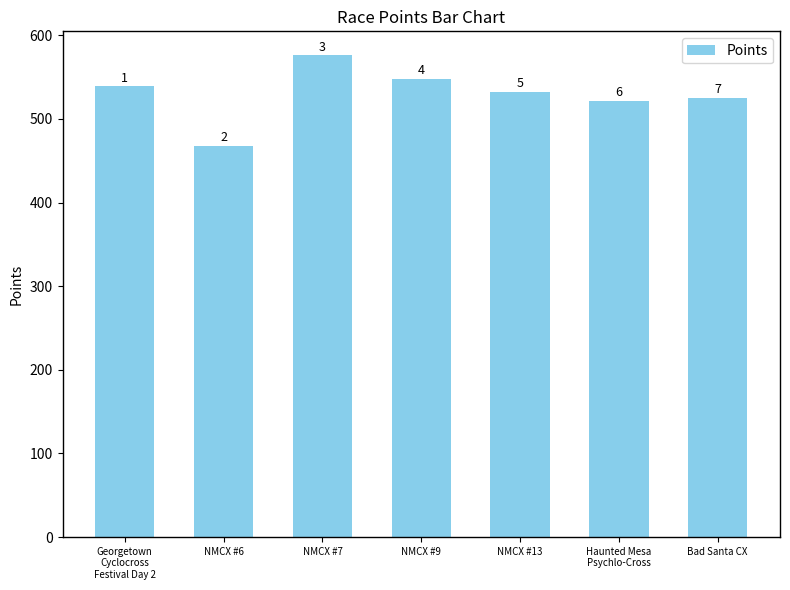

True or false: the data shows 532.3 at NMCX #13.

True